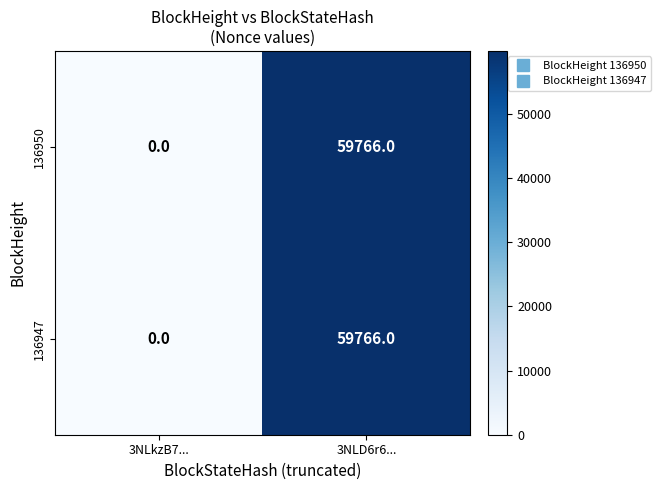

Is the value of 136947 at 3NLkzB7... greater than the value of 136950 at 3NLD6r6...?

No